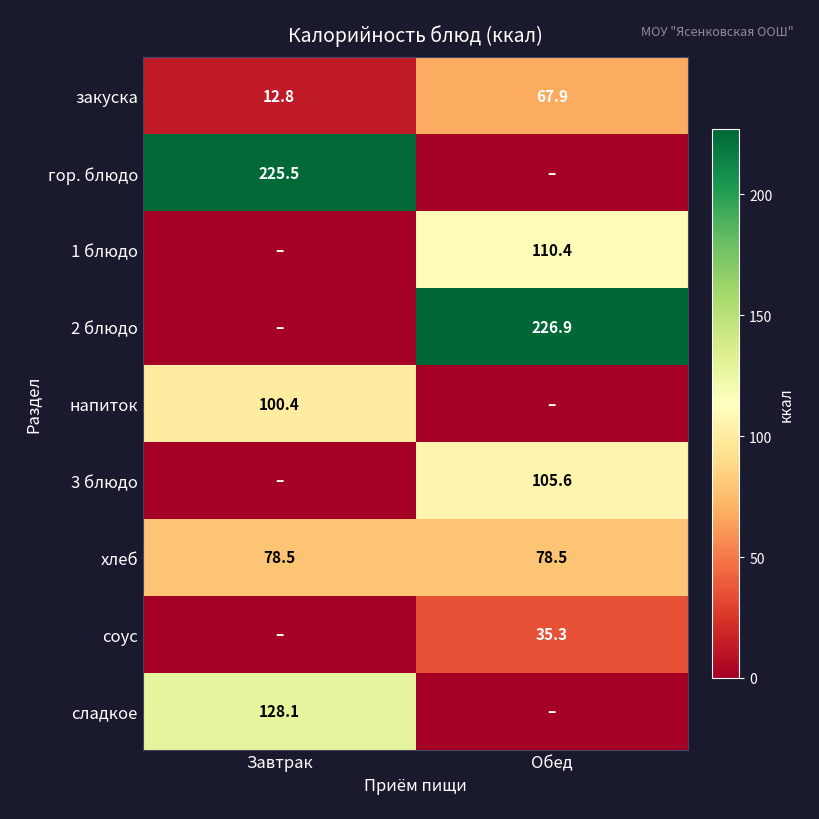

What is the sum of all гор. блюдо values?

225.5